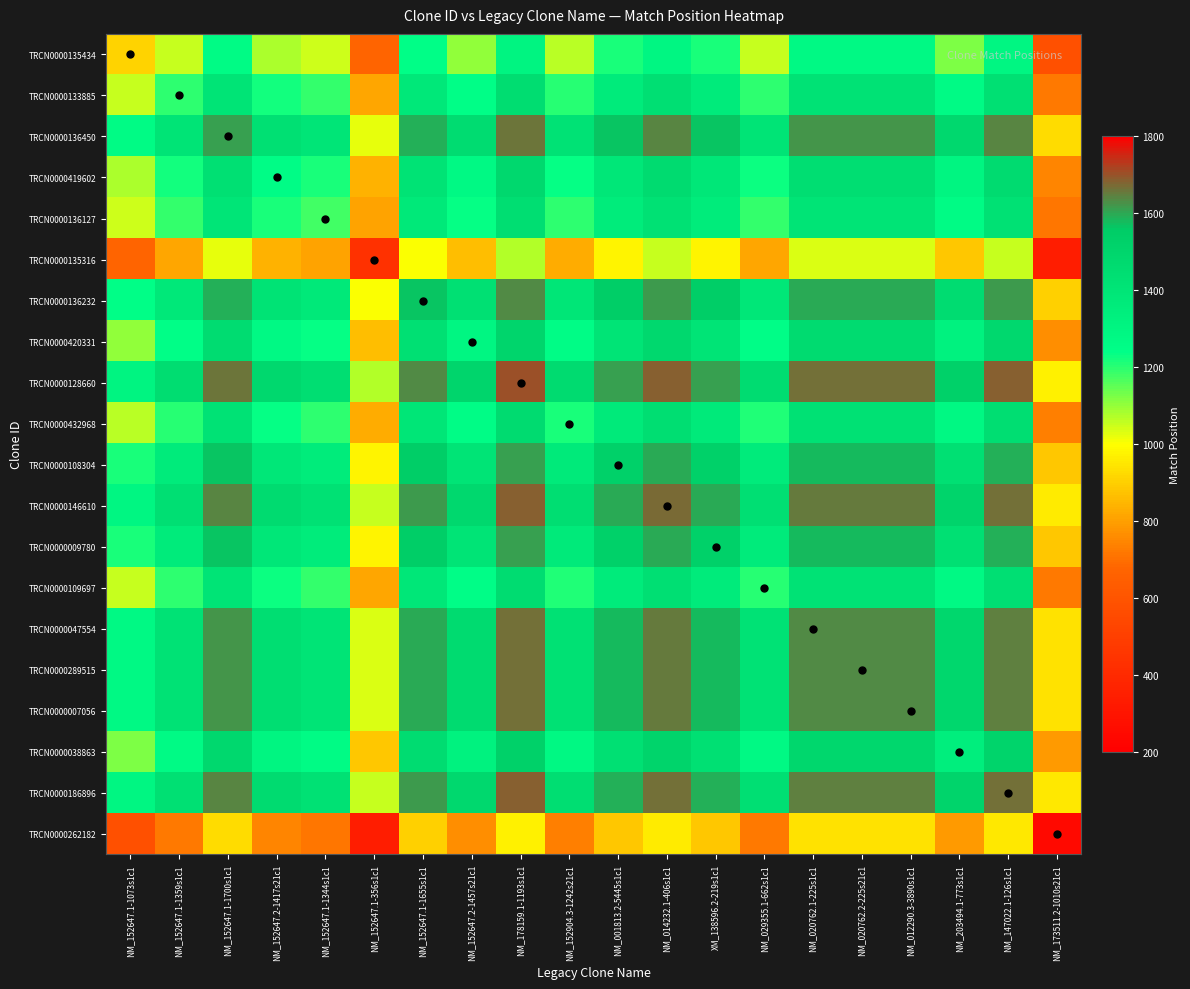

Count the number of categories in the chart.

20